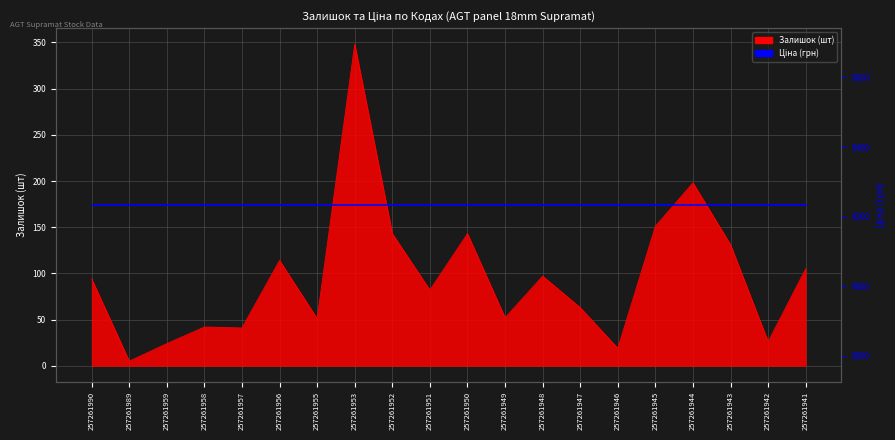

How many data points are less than 94?

10